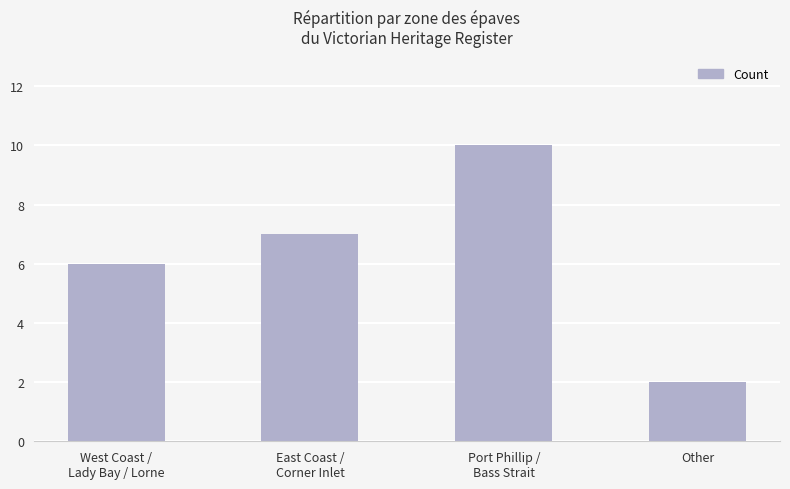

The value at Other is 2. True or false?

True